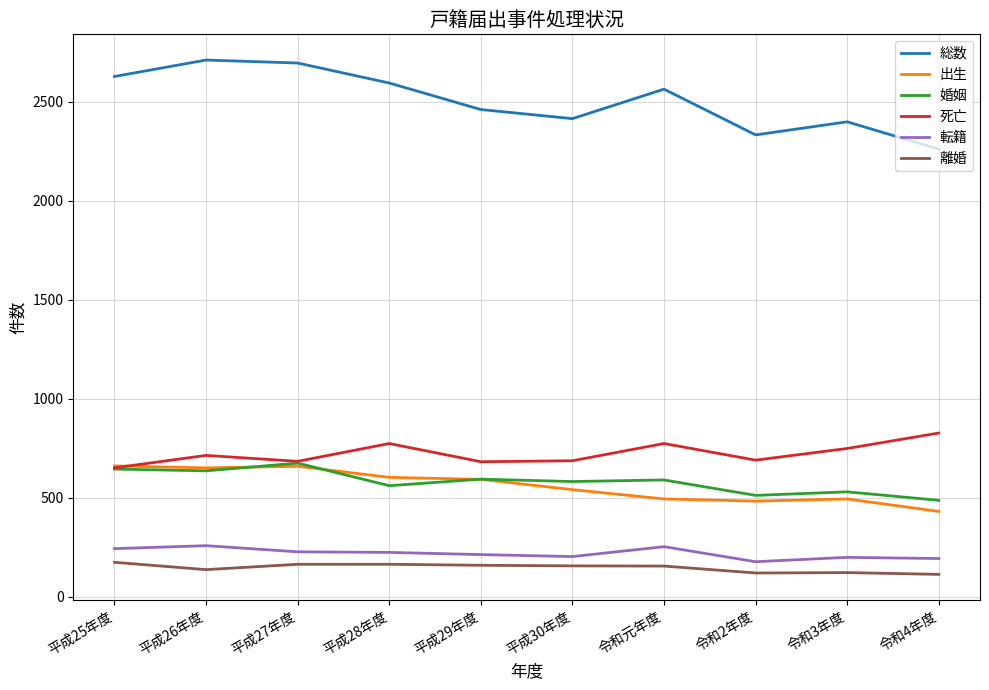

Read the 転籍 value at 平成29年度, to the nearest 5.

215